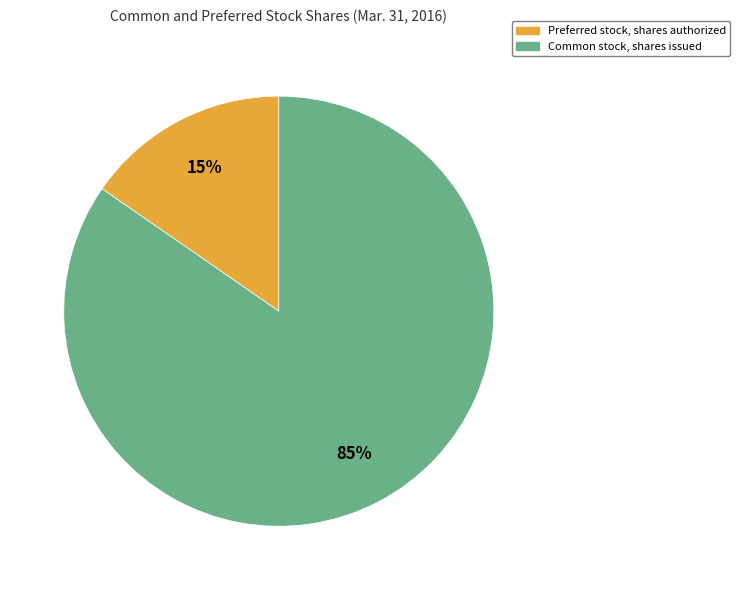

Is there any slice that represents more than half of the pie?

Yes